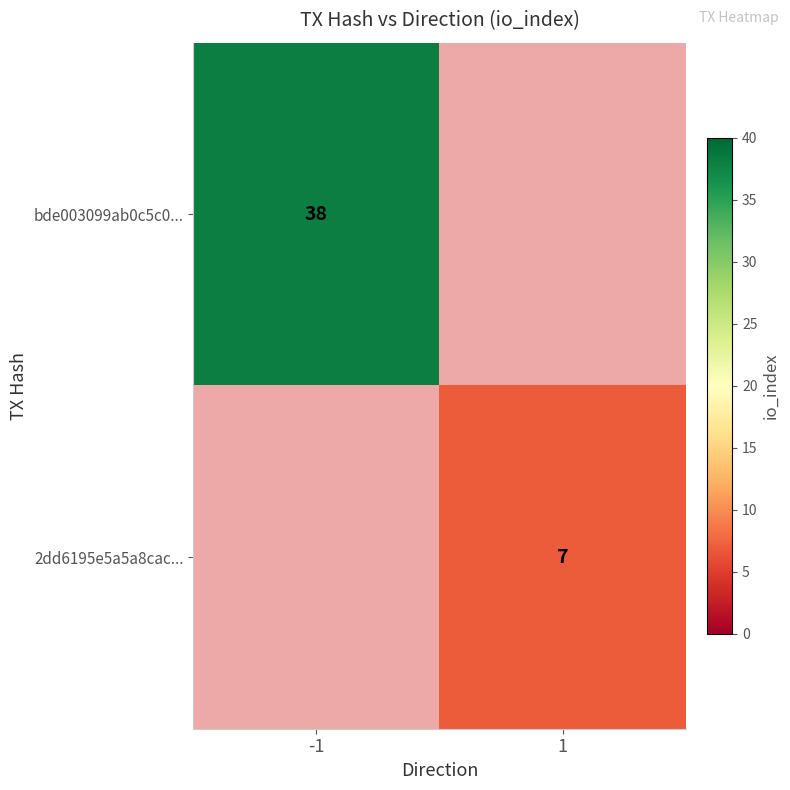

The value of 2dd6195e5a5a8cac... at 1 is 11. True or false?

False